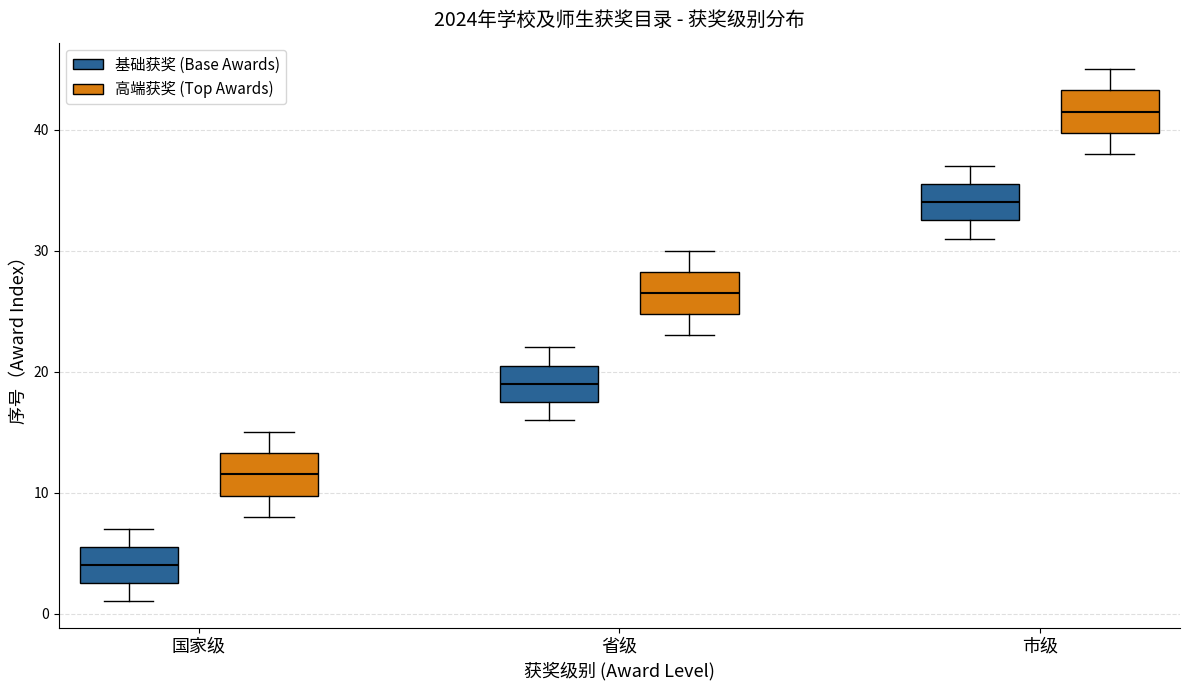

Reading left to right, transcribe this box plot: for each box, give where its median line is, the range the box spans, and where its two whiskers end, as read against the y-axis. The values are not printed on the chart, so give them approximately, as read against the axis.

国家级 (基础获奖 (Base Awards)): median 4, box 3 to 6, whiskers 1 to 7
国家级 (高端获奖 (Top Awards)): median 12, box 10 to 13, whiskers 8 to 15
省级 (基础获奖 (Base Awards)): median 19, box 18 to 21, whiskers 16 to 22
省级 (高端获奖 (Top Awards)): median 27, box 25 to 28, whiskers 23 to 30
市级 (基础获奖 (Base Awards)): median 34, box 33 to 36, whiskers 31 to 37
市级 (高端获奖 (Top Awards)): median 42, box 40 to 43, whiskers 38 to 45